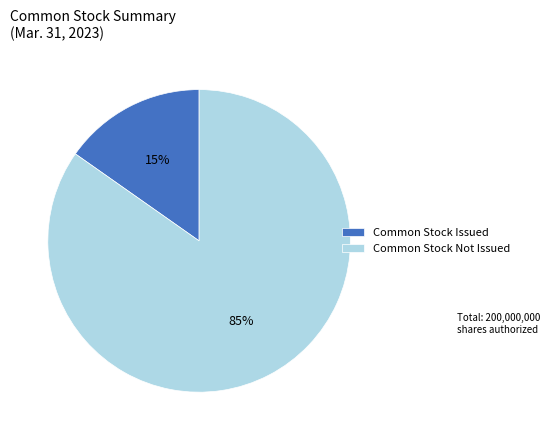

To the nearest percent, what portion does Common Stock Issued represent?

15%